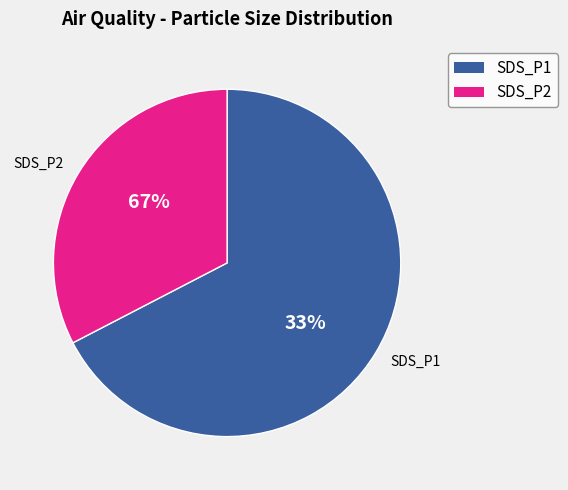

How many segments does this pie chart have?

2